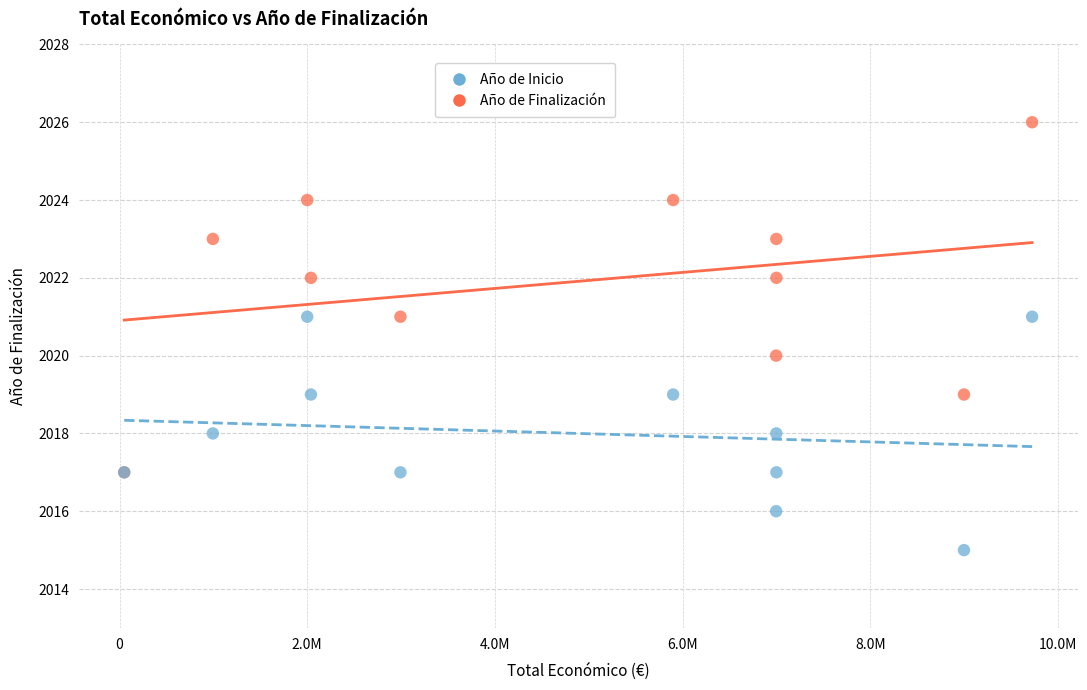

Which series has the largest Y range (max minus min)?

Año de Finalización